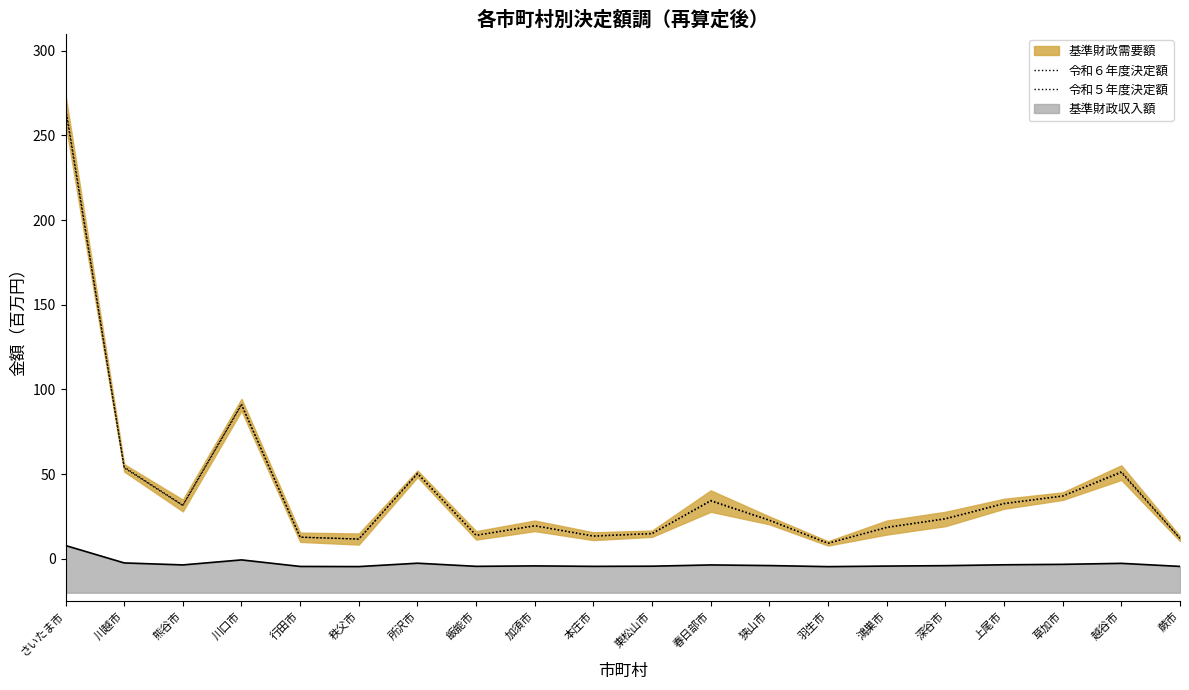

What is the label of the 12th point from the left?

春日部市